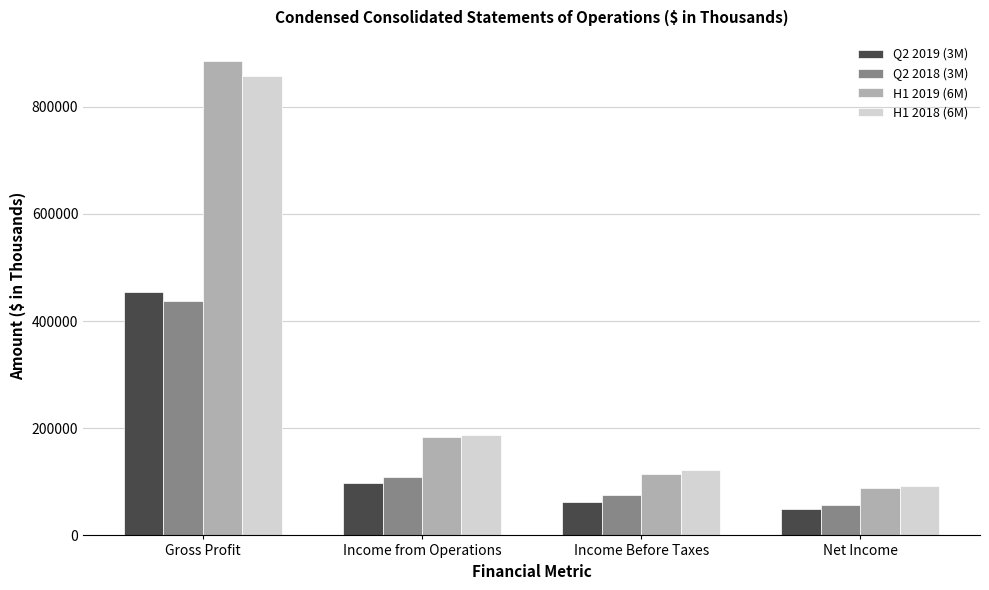

Reading right to left, list all the values displayed in this chart.

Q2 2019 (3M): Net Income=49225	Income Before Taxes=63233	Income from Operations=97137	Gross Profit=454253
Q2 2018 (3M): Net Income=56463	Income Before Taxes=75188	Income from Operations=109165	Gross Profit=438163
H1 2019 (6M): Net Income=87873	Income Before Taxes=115409	Income from Operations=183935	Gross Profit=885756
H1 2018 (6M): Net Income=92277	Income Before Taxes=121355	Income from Operations=188239	Gross Profit=857926